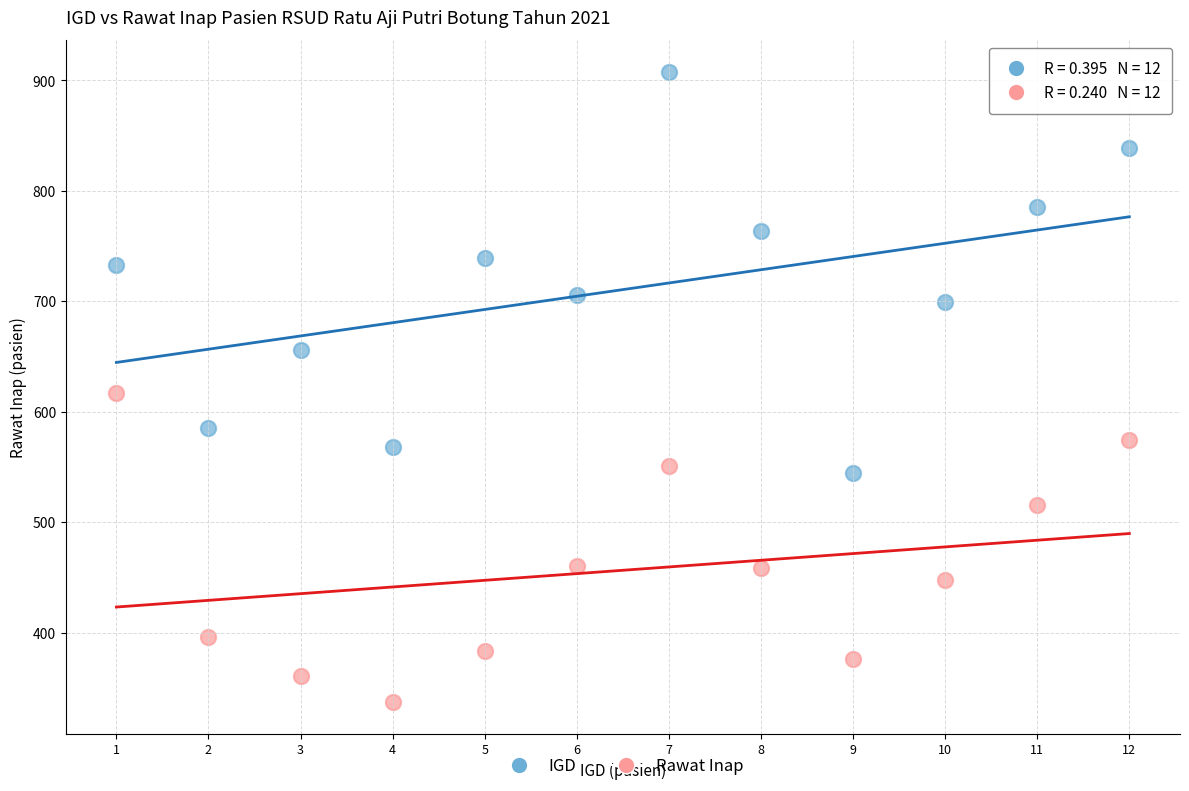

Which series reaches the minimum Y coordinate?

Rawat Inap